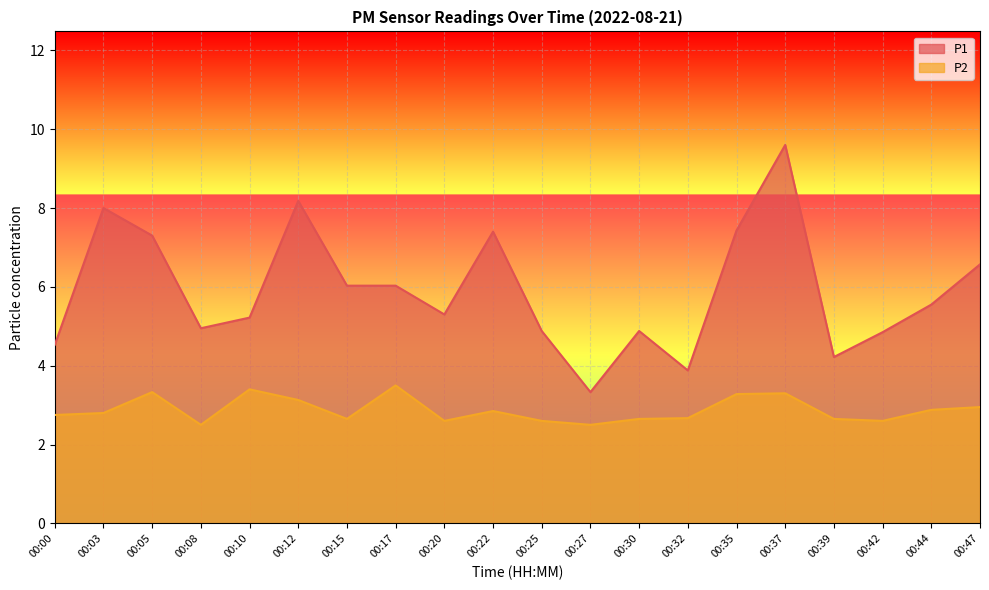

Where does the P1 series first go above 5?

00:03